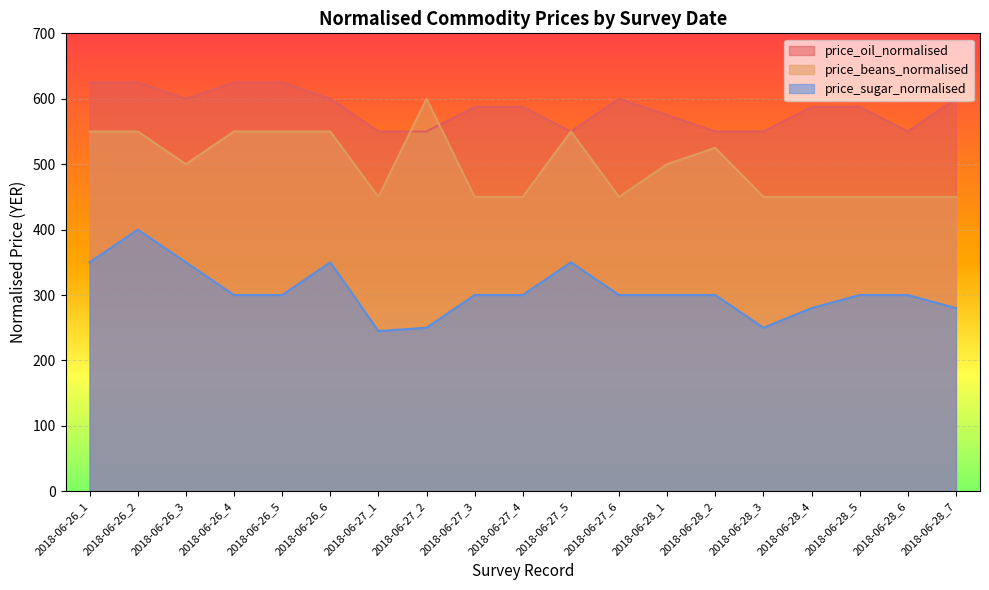

Is the value of price_sugar_normalised at 2018-06-26_4 greater than the value of price_oil_normalised at 2018-06-26_6?

No